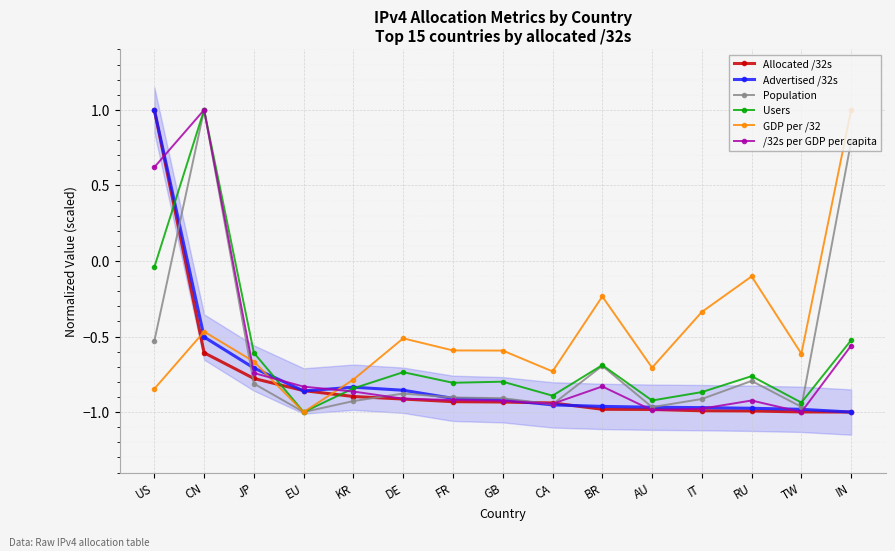

The value of Advertised /32s at AU is -1.0. True or false?

True